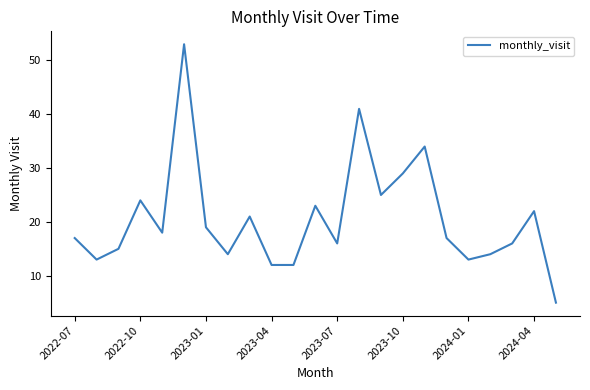

What is the minimum value shown in the chart?

5